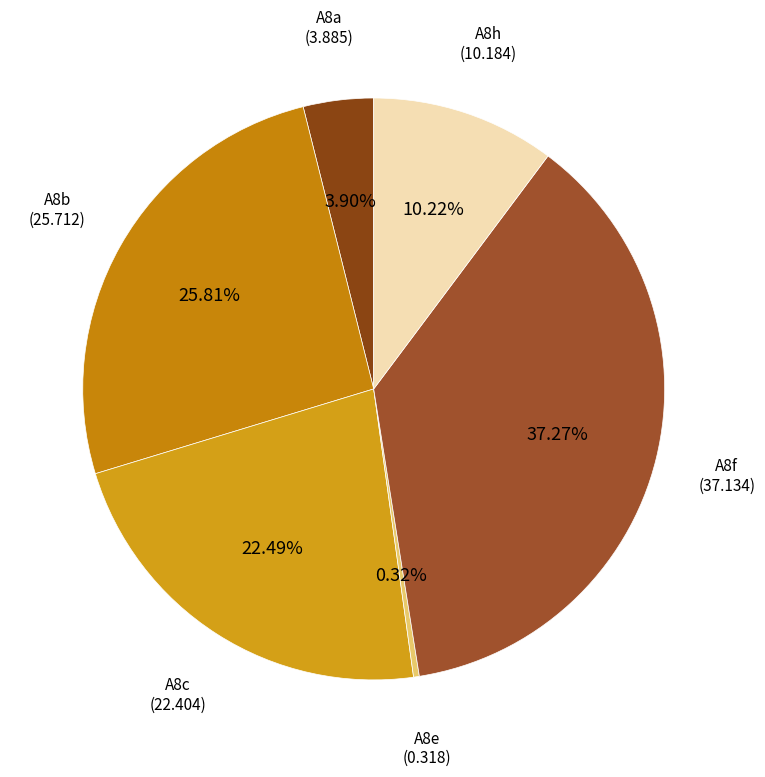

Rank the categories by value from lowest to highest.

A8e, A8a, A8h, A8c, A8b, A8f